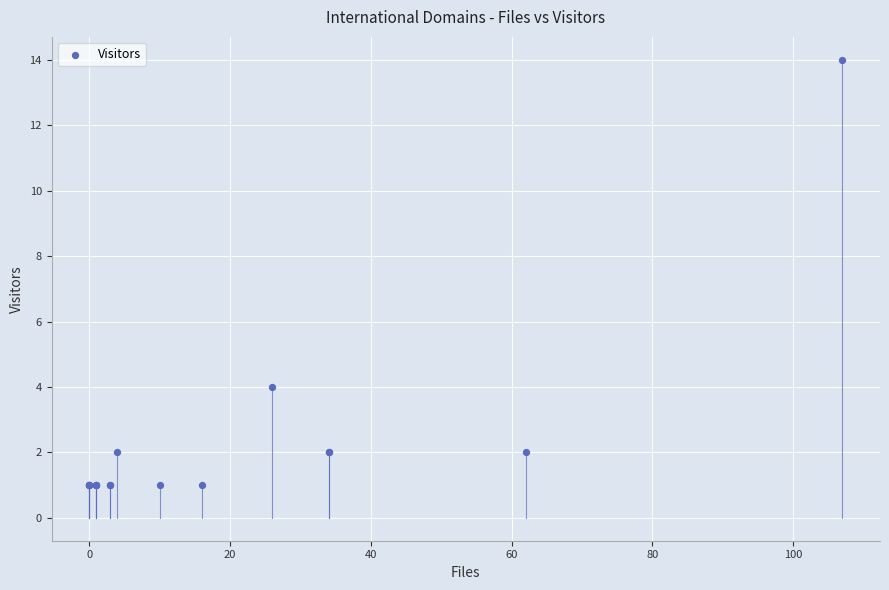

What Y value in the scatter plot is closest to 7?

4